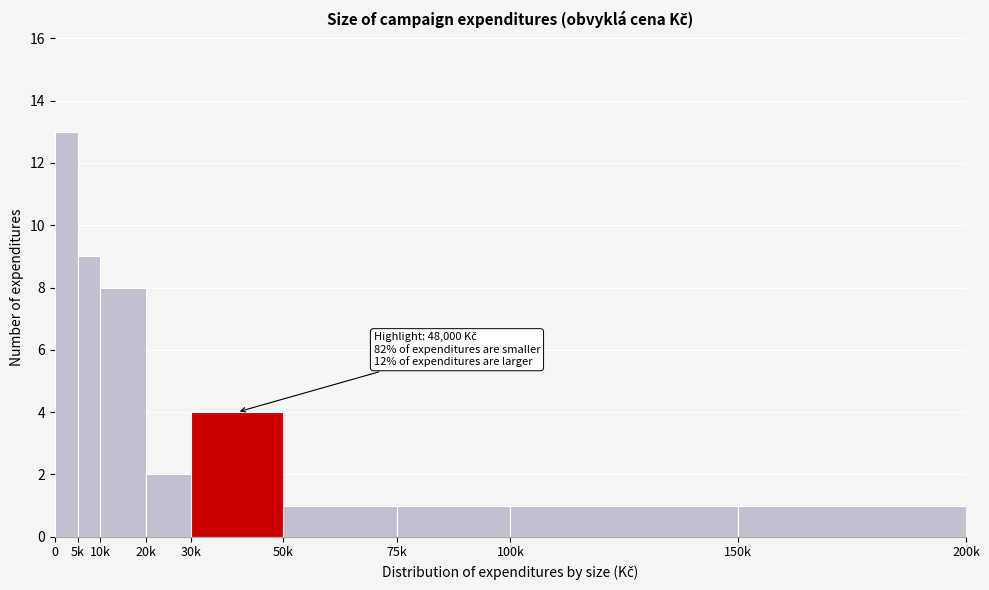

Reading right to left, what are all the values shown in this chart?

1	1	1	1	4	2	8	9	13